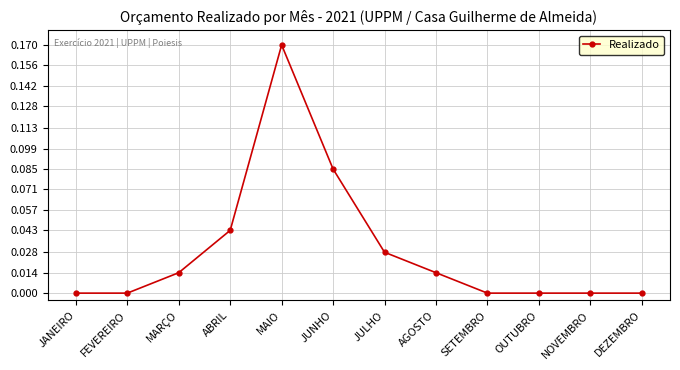

Count the number of data series in this chart.

1